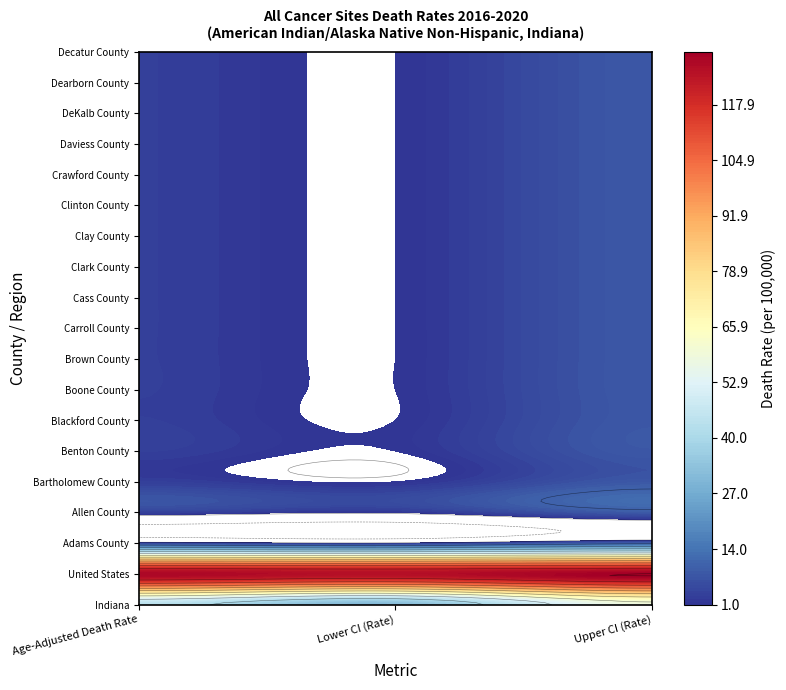

Is the value of Decatur County at Lower CI (Rate) greater than the value of Indiana at Age-Adjusted Death Rate?

No